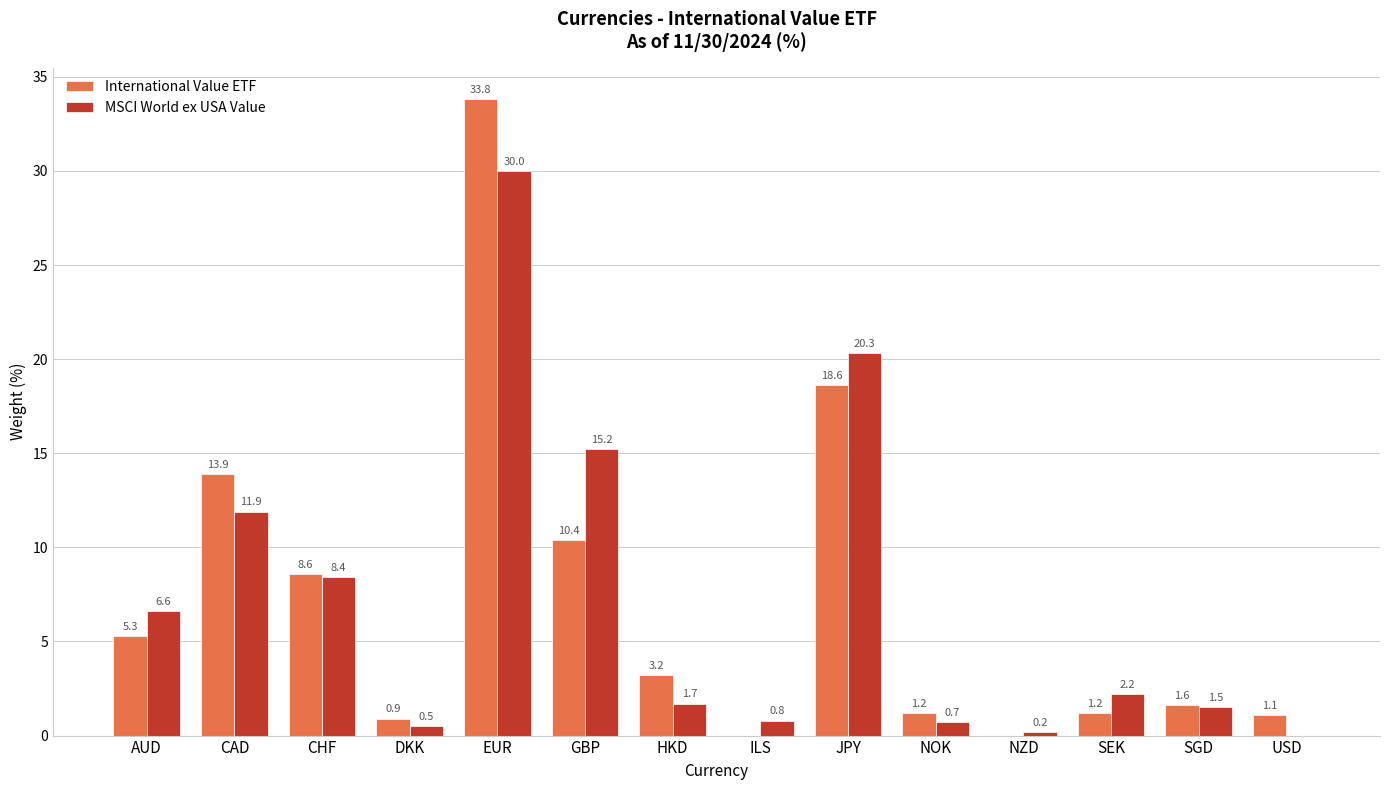

What is the sum of all MSCI World ex USA Value values?

100.0